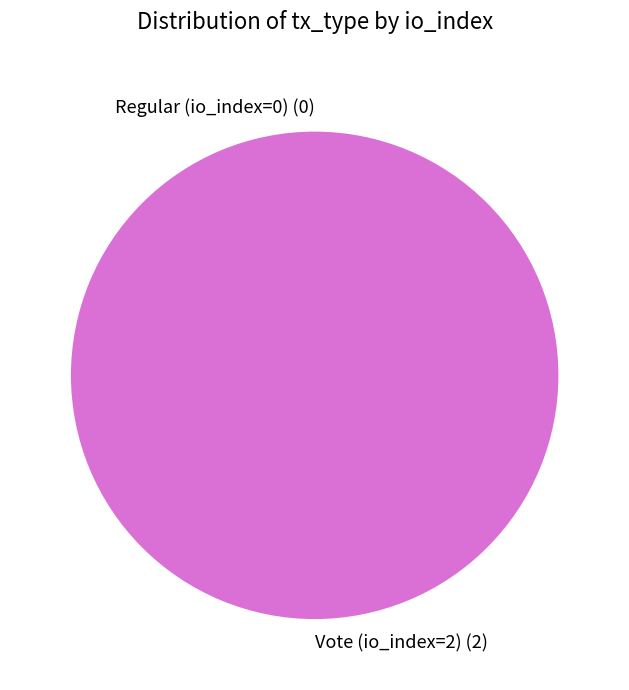

True or false: Vote (io_index=2) accounts for 100% of the total.

True